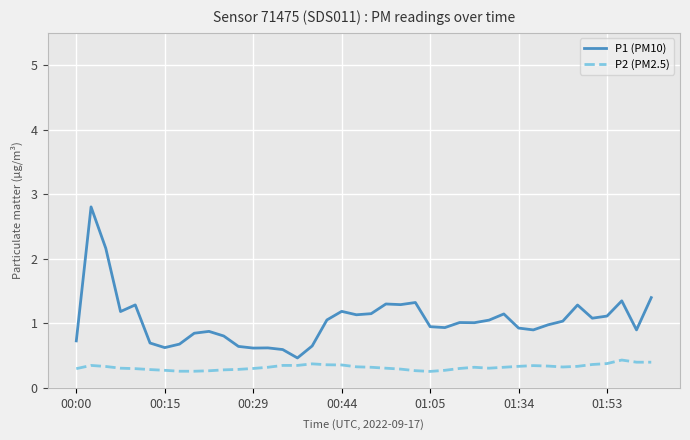

What is the lowest value of the P2 (PM2.5) series?

0.3